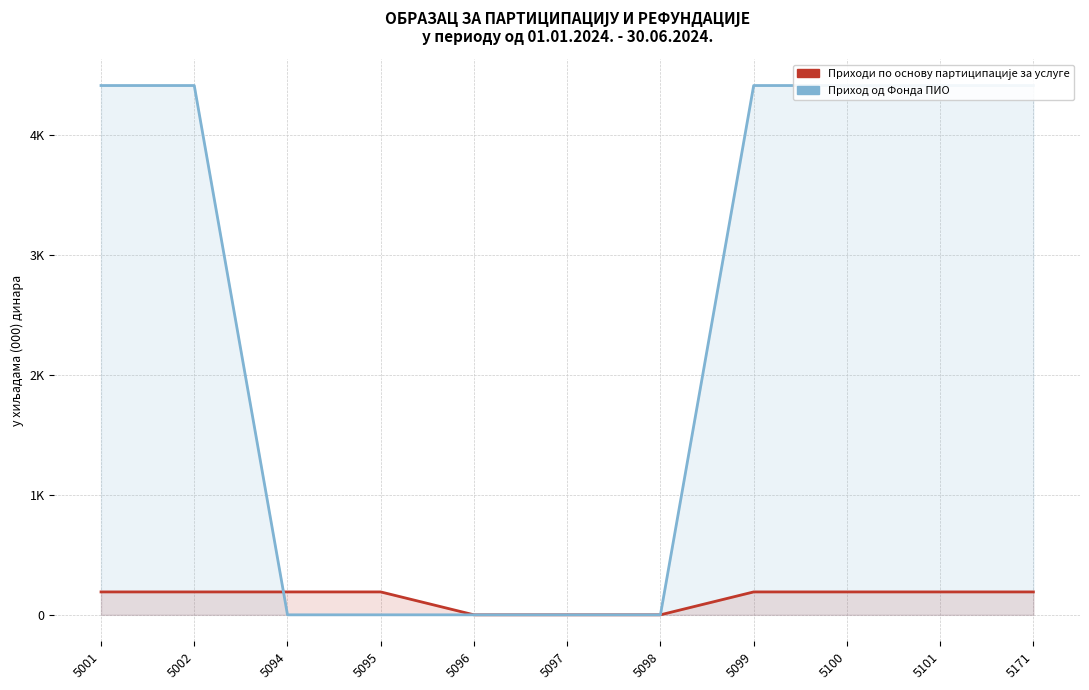

How many categories are shown in the chart?

11